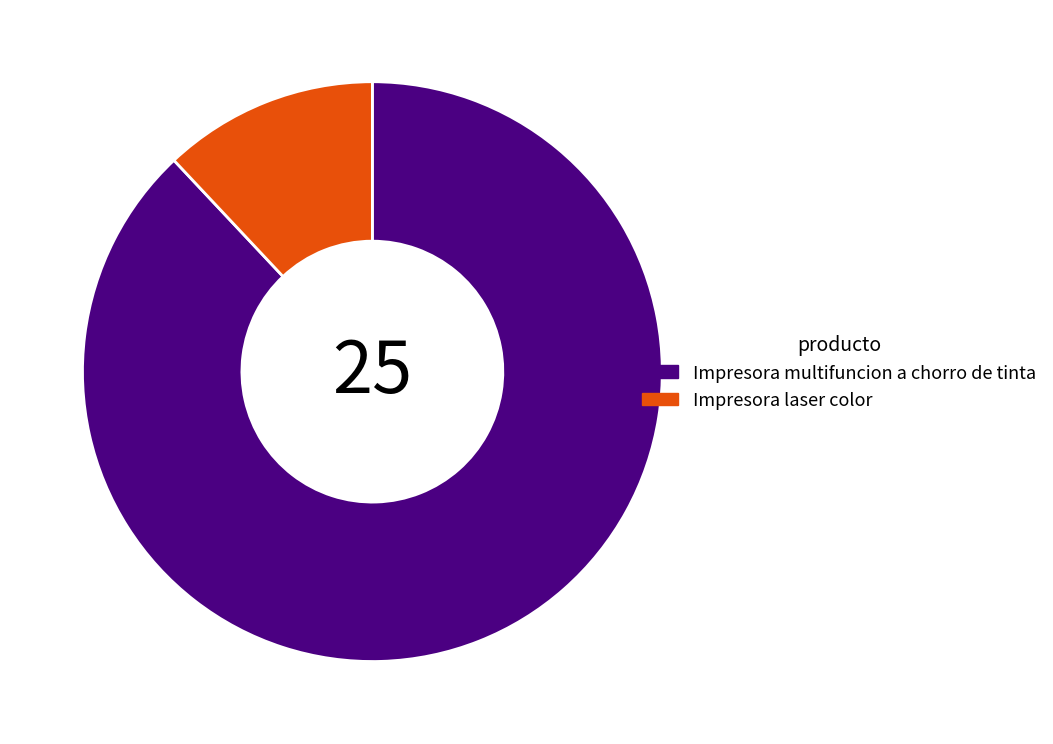

Between Impresora laser color and Impresora multifuncion a chorro de tinta, which is larger?

Impresora multifuncion a chorro de tinta